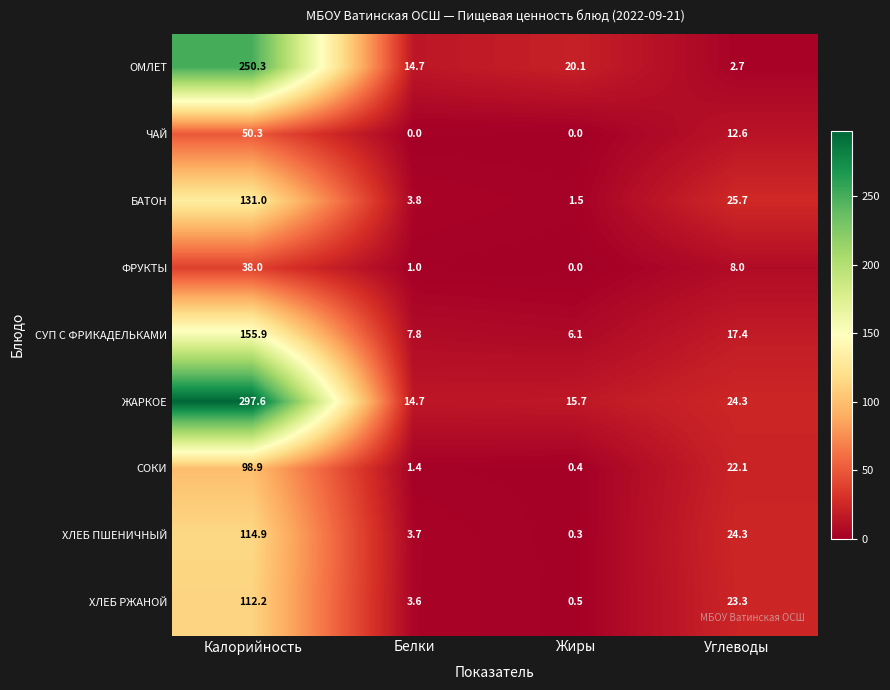

Where is ЧАЙ nearest to the value 25?

Углеводы